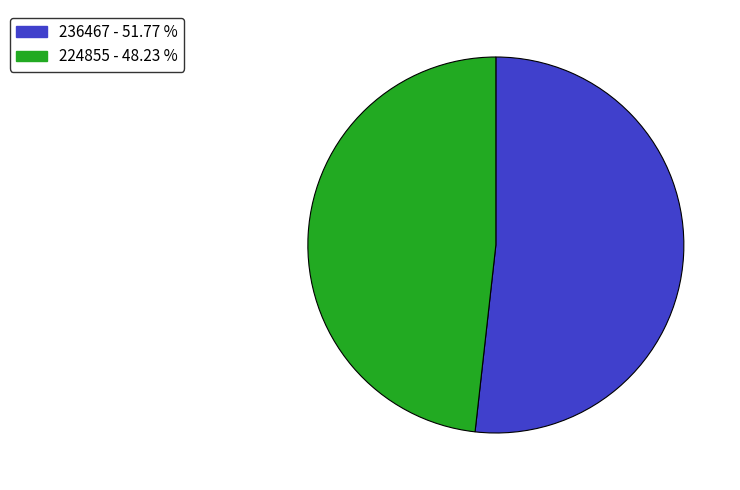

The 224855 slice represents 48% of the pie. True or false?

True